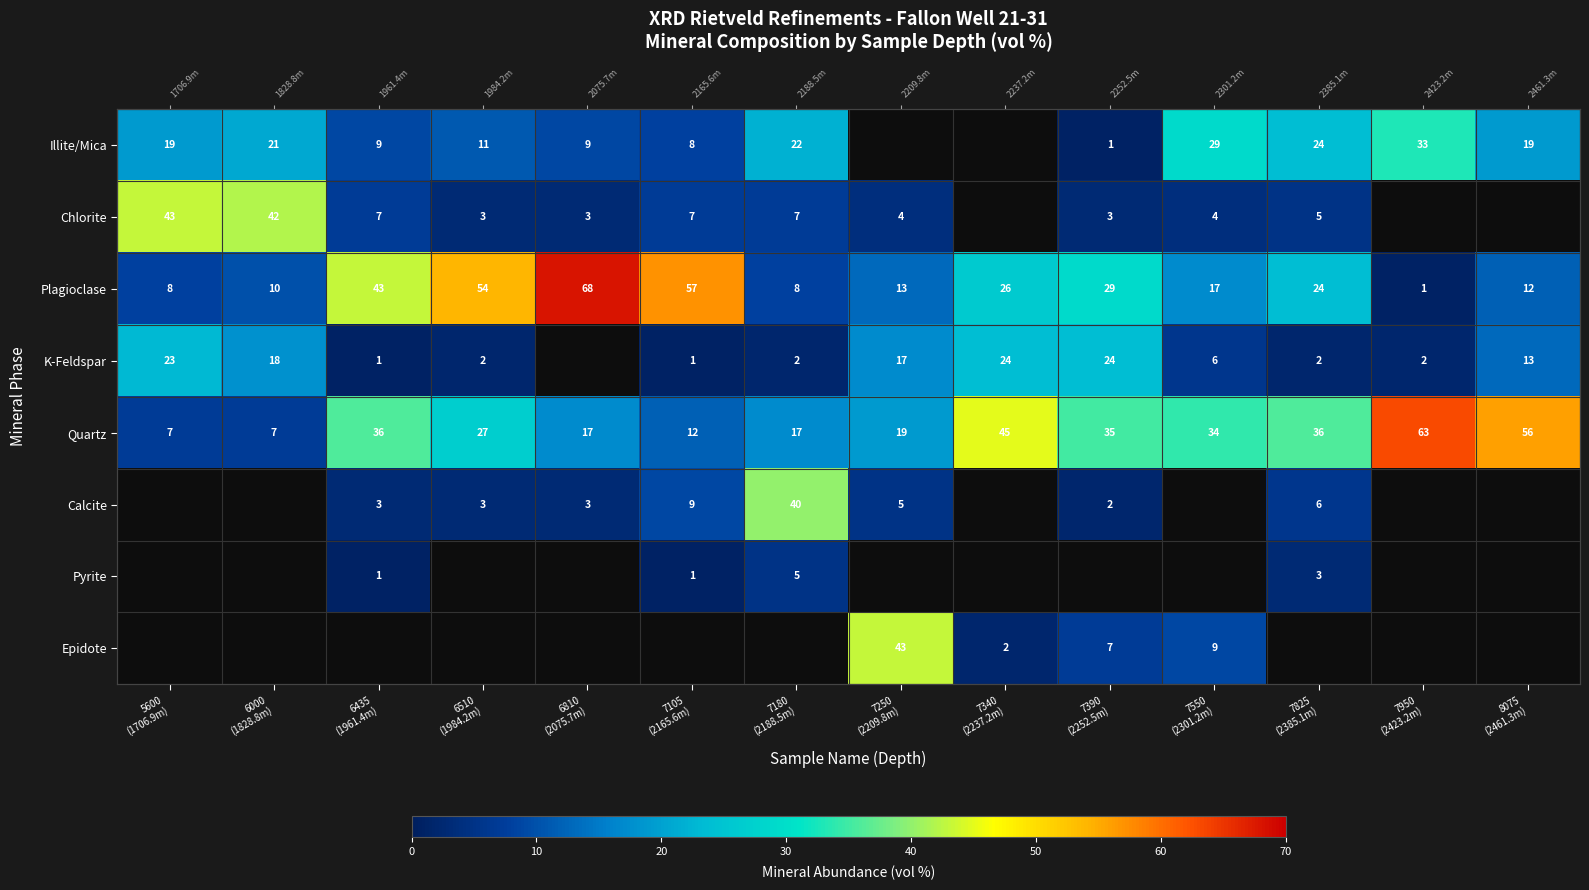

What is the difference between the maximum and second lowest values in the Illite/Mica series?

25.0